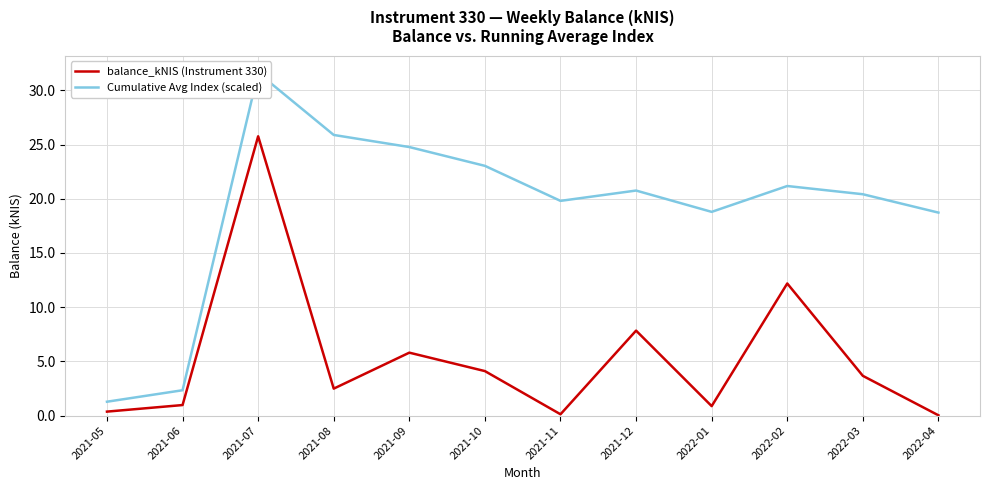

Which series has the largest range (max minus min)?

Cumulative Avg Index (scaled)